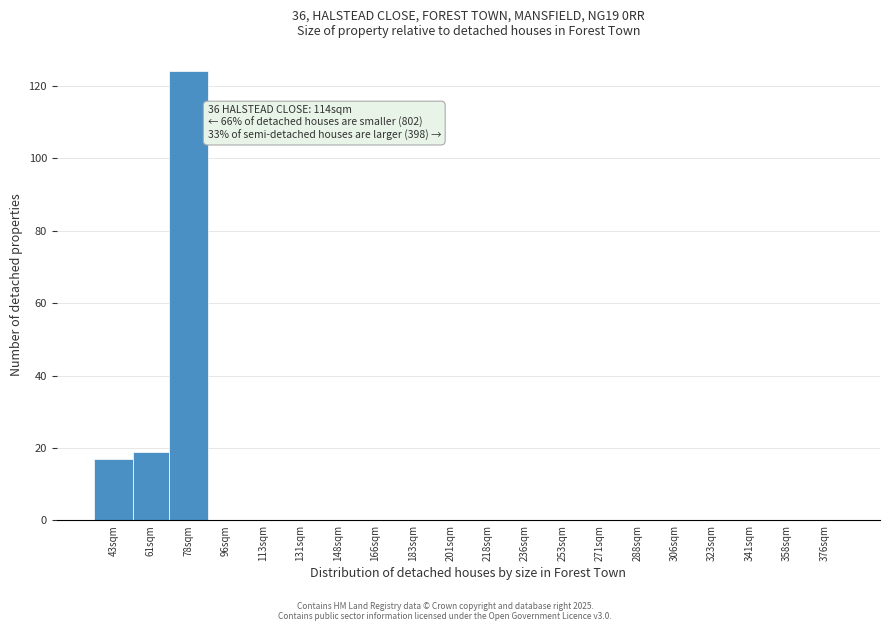

Reading right to left, list all the values displayed in this chart.

376sqm=0	358sqm=0	341sqm=0	323sqm=0	306sqm=0	288sqm=0	271sqm=0	253sqm=0	236sqm=0	218sqm=0	201sqm=0	183sqm=0	166sqm=0	148sqm=0	131sqm=0	113sqm=0	96sqm=0	78sqm=124	61sqm=19	43sqm=17